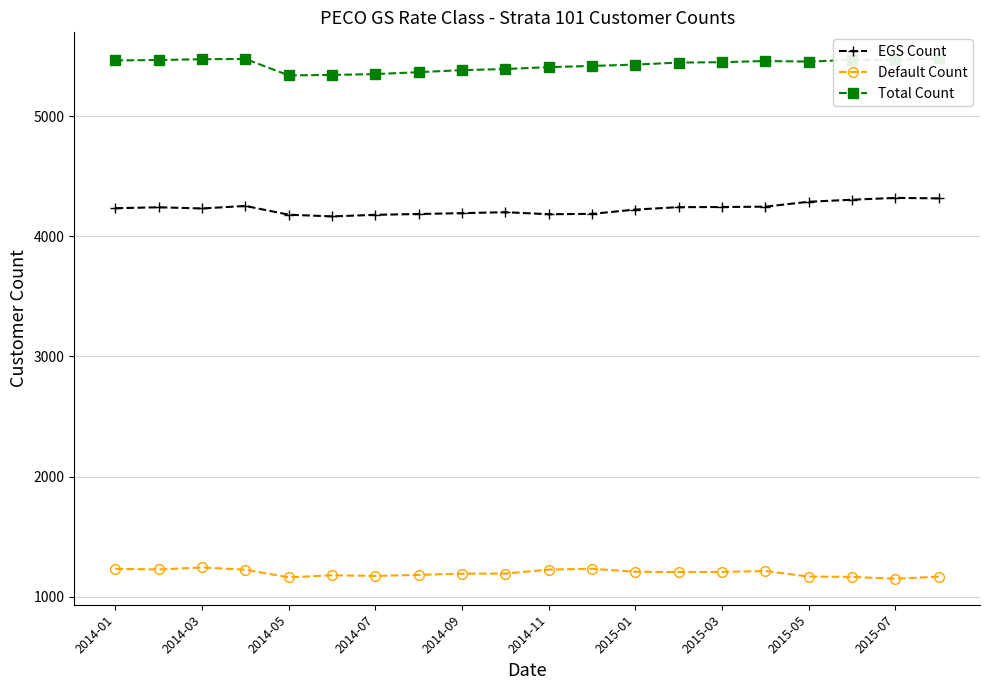

In EGS Count, how many points are higher than both neighbors (excluding endpoints)?

4